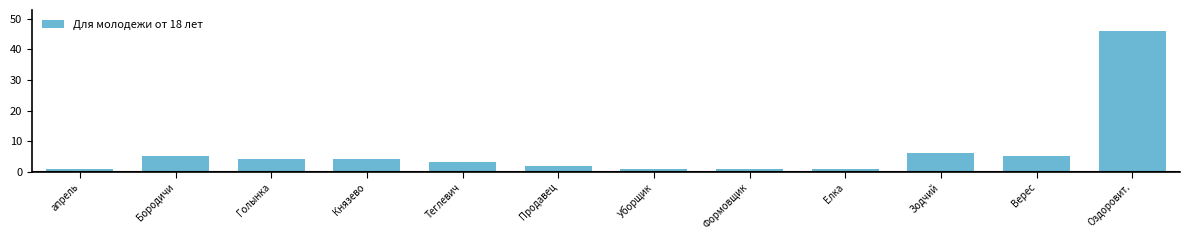

Reading left to right, extract all data points from this chart.

1	5	4	4	3	2	1	1	1	6	5	46